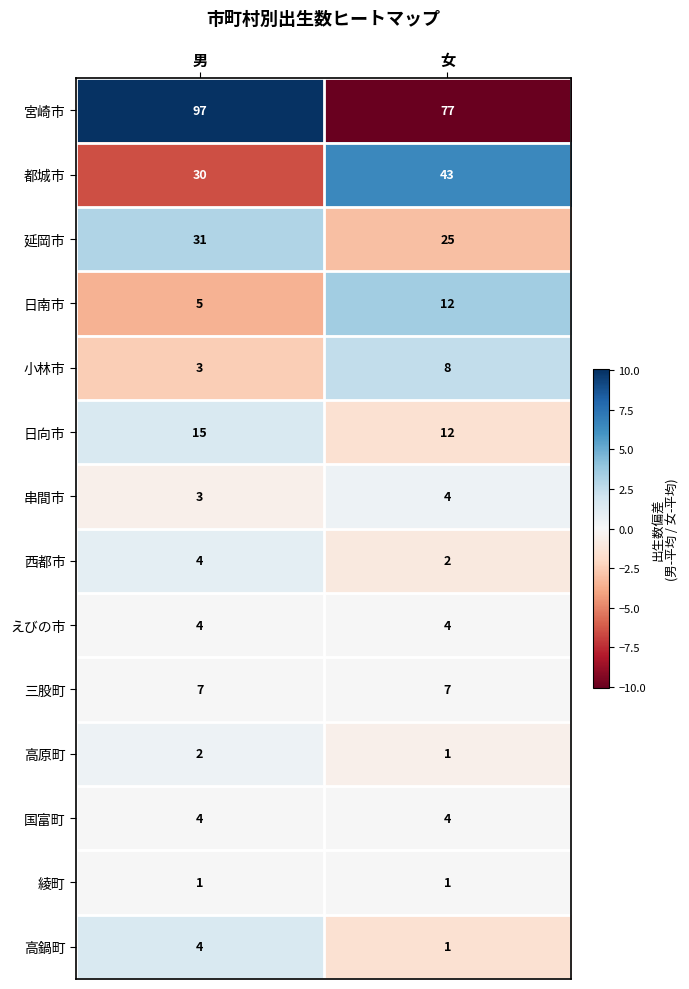

Rank the categories by 延岡市 value from highest to lowest.

男, 女